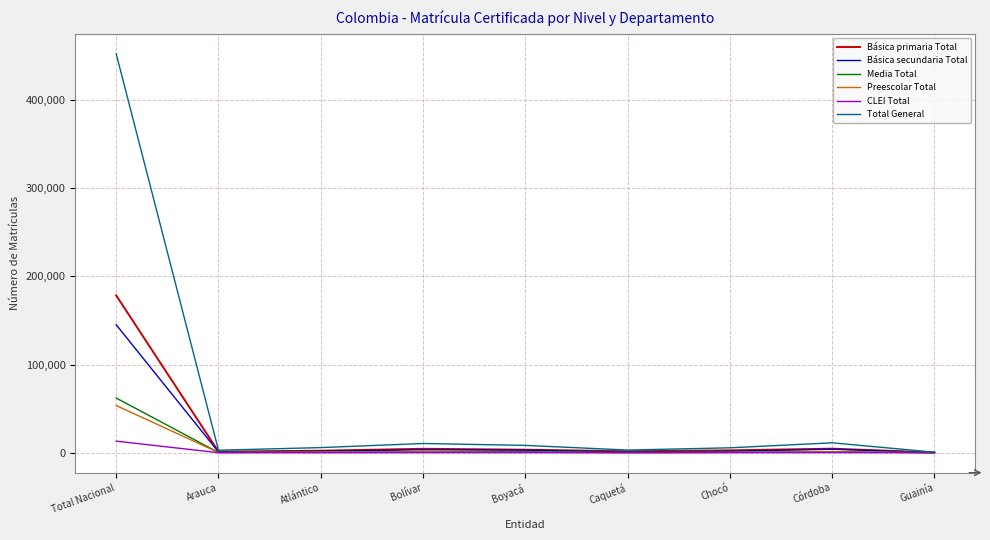

At which category is the sum across all series the highest?

Total Nacional